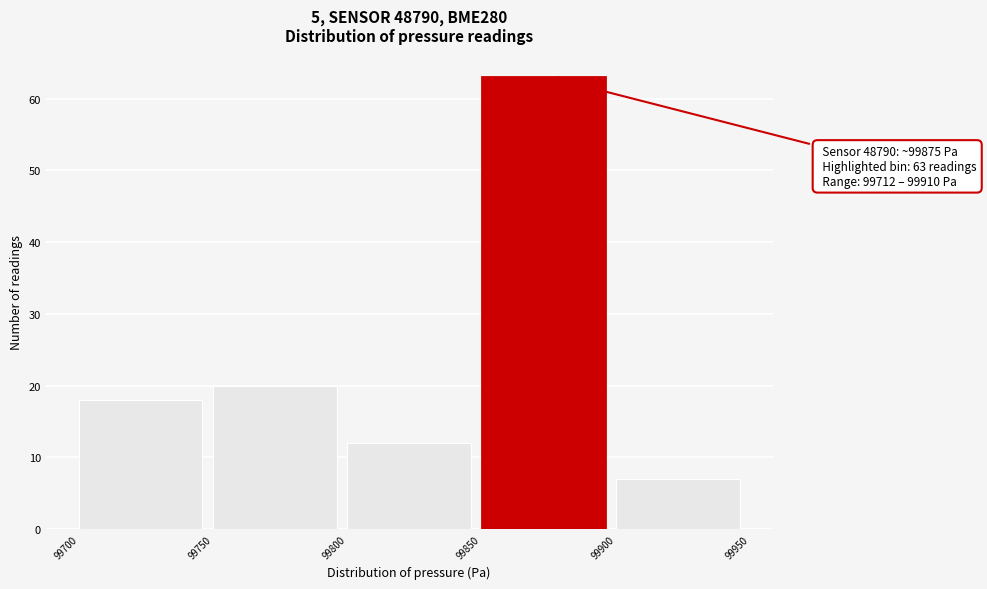

Which range on the x-axis has the tallest bar?

99850 to 99900